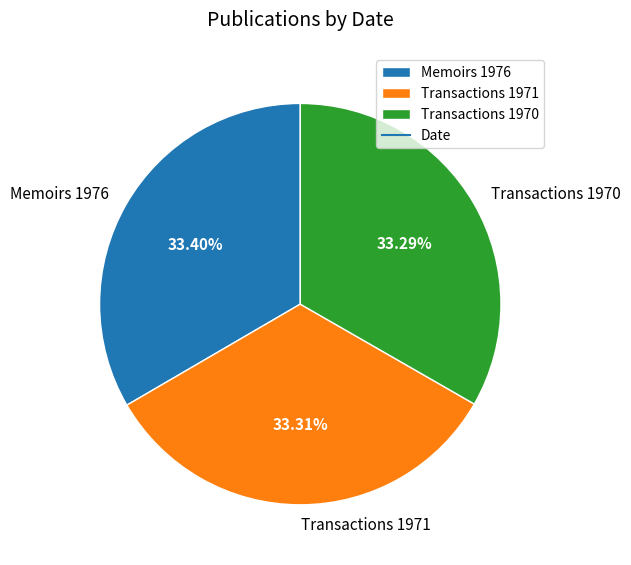

Combined, do Transactions 1971 and Memoirs 1976 account for over 50%?

Yes